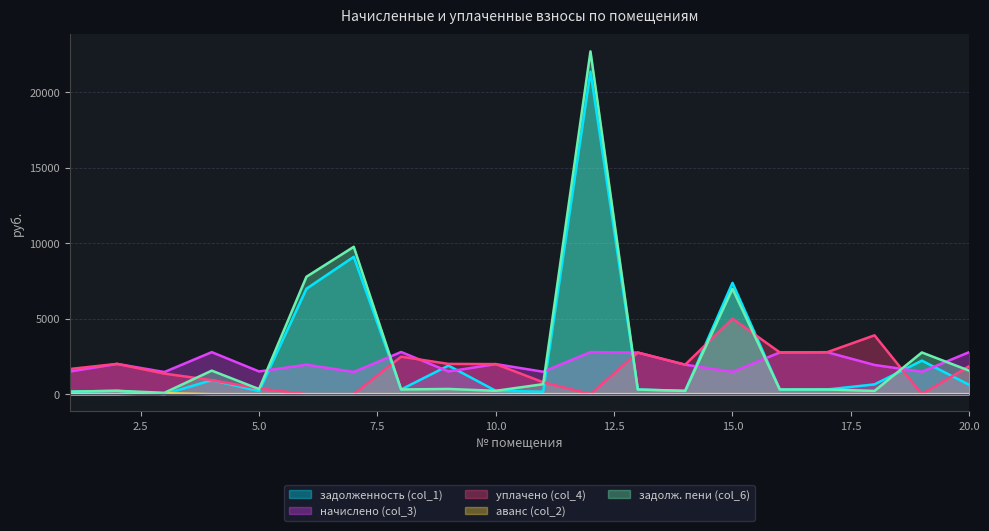

What is the difference between the maximum and minimum values in the начислено (col_3) series?

1326.1